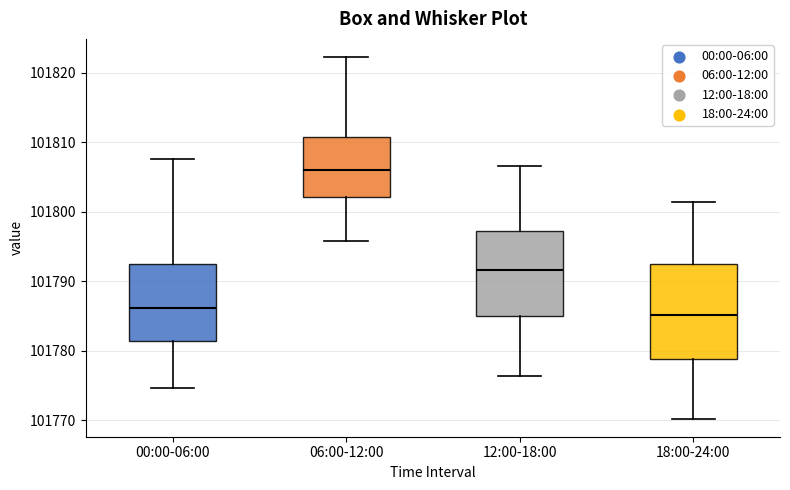

Where is the lower edge of the box for 00:00-06:00 on the y-axis? The values are not printed on the chart, so give them approximately, as read against the axis.

101781